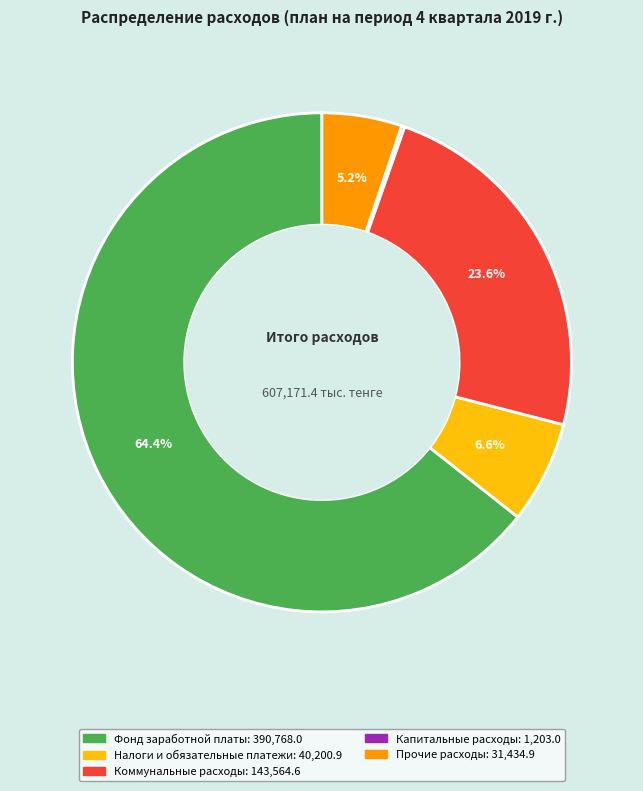

Is there any slice that represents more than half of the pie?

Yes